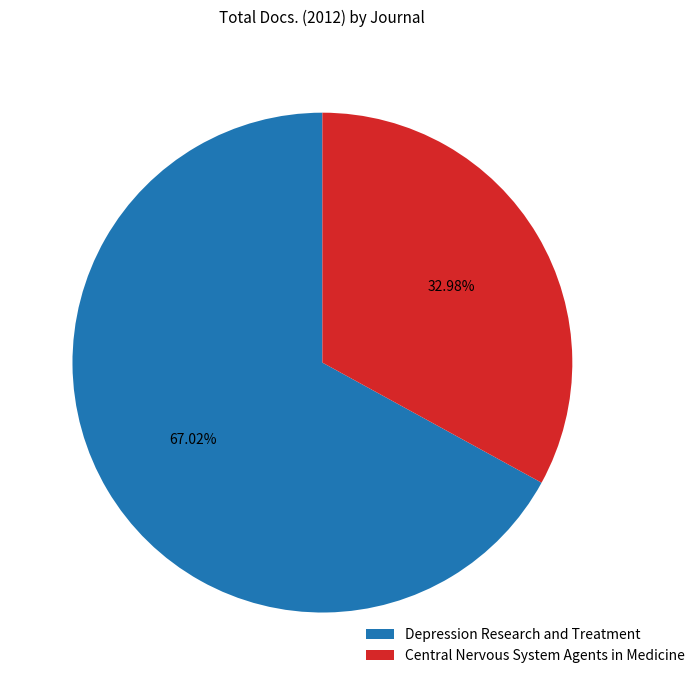

Which slice is the largest?

Depression Research and Treatment